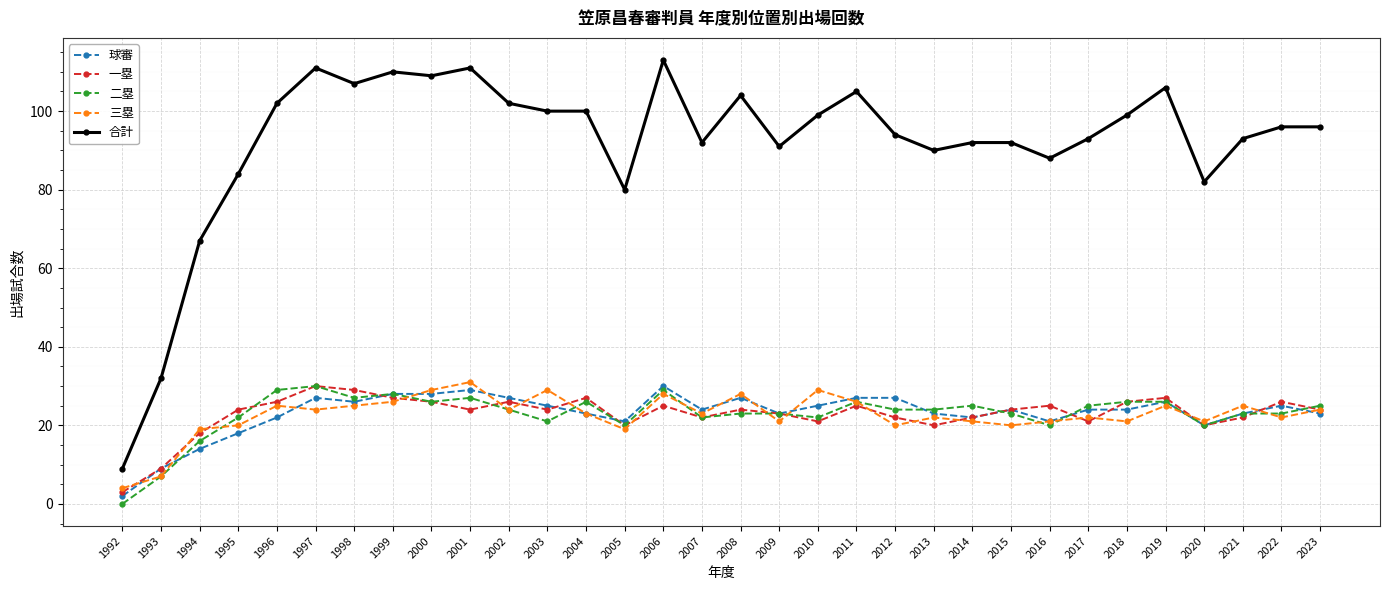

At which label is 二塁 closest to 15?

1994